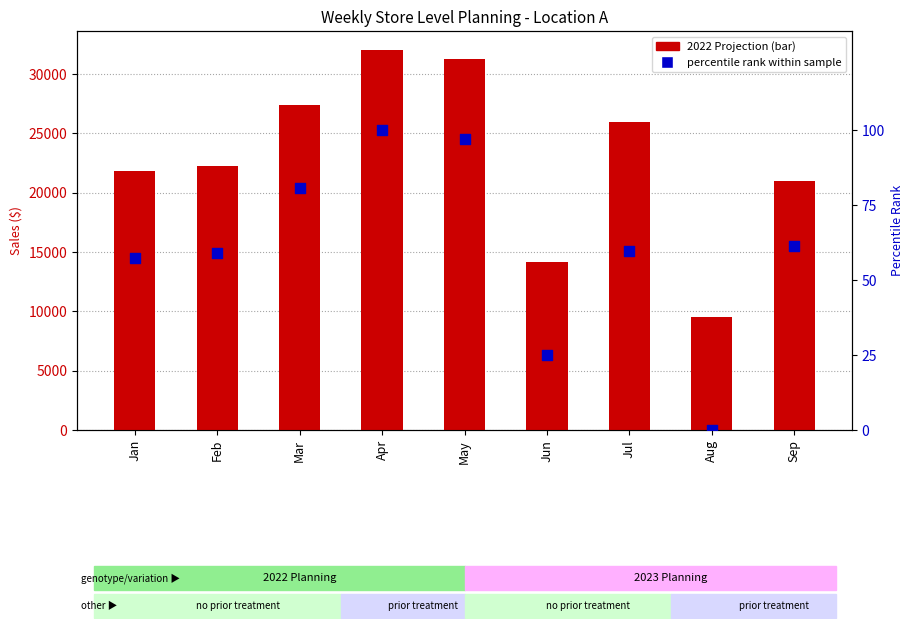

Which series reaches the maximum Y coordinate?

2022 Projection